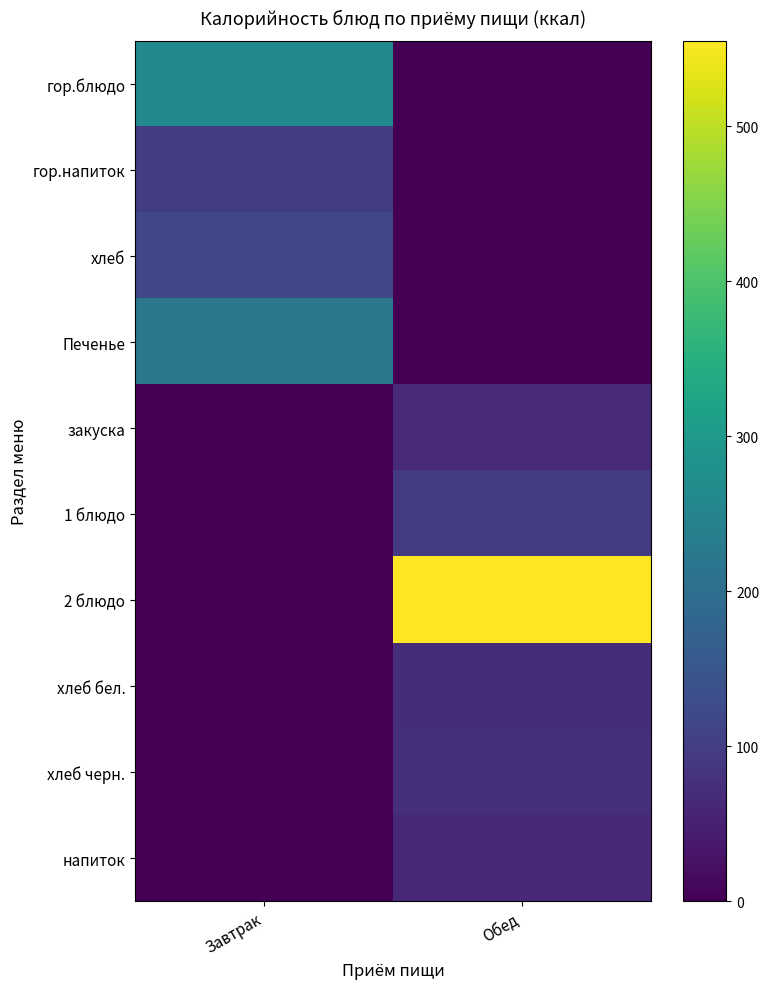

How many series are shown in this chart?

10